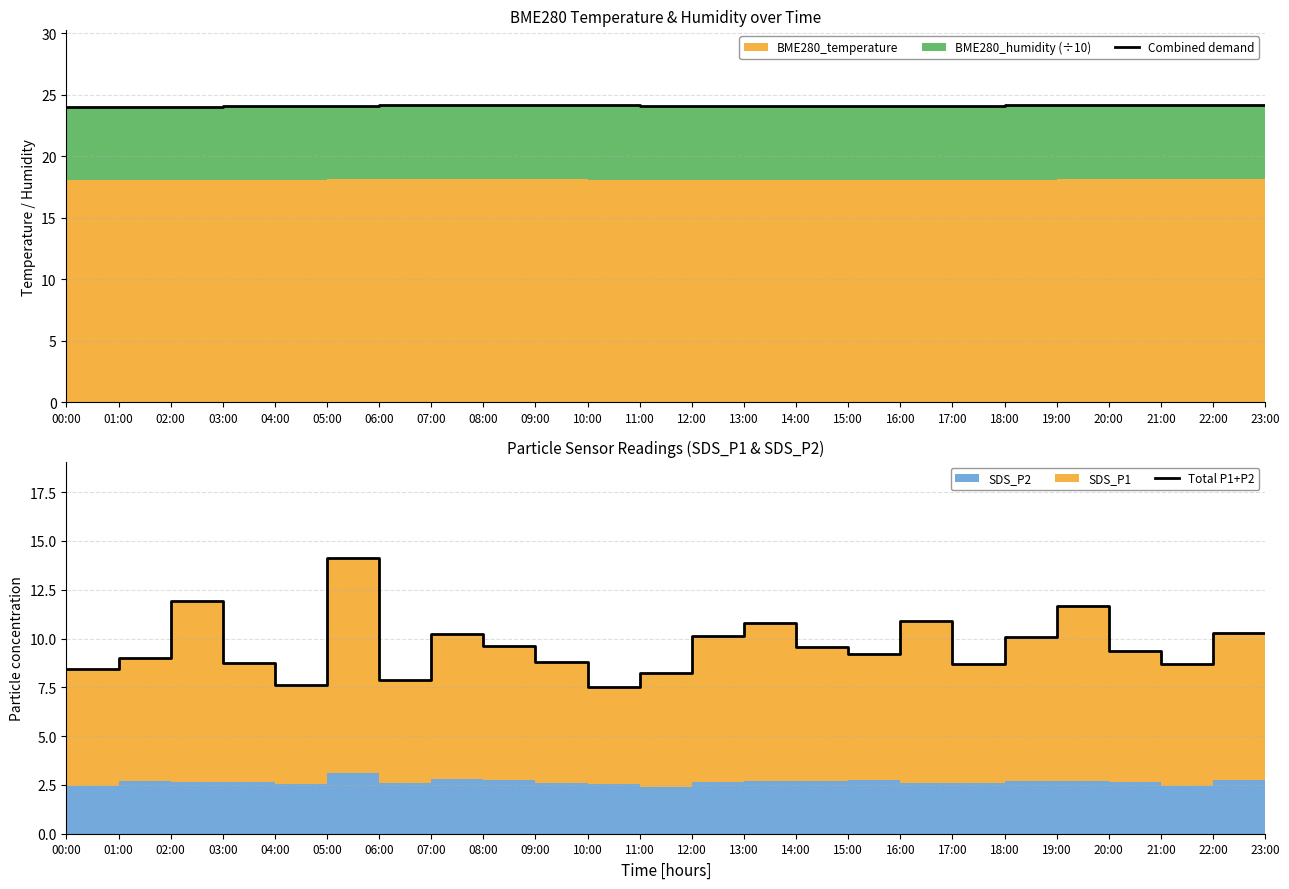

Reading left to right, transcribe all the data shown in this chart.

Combined demand: 00:00=24.0	01:00=24.0	02:00=24.1	03:00=24.1	04:00=24.1	05:00=24.1	06:00=24.2	07:00=24.2	08:00=24.2	09:00=24.2	10:00=24.1	11:00=24.1	12:00=24.1	13:00=24.1	14:00=24.1	15:00=24.1	16:00=24.1	17:00=24.1	18:00=24.2	19:00=24.2	20:00=24.2	21:00=24.2	22:00=24.2	23:00=24.2
Total P1+P2: 00:00=8.4	01:00=9.0	02:00=11.9	03:00=8.7	04:00=7.6	05:00=14.1	06:00=7.9	07:00=10.2	08:00=9.6	09:00=8.8	10:00=7.5	11:00=8.2	12:00=10.1	13:00=10.8	14:00=9.6	15:00=9.2	16:00=10.9	17:00=8.7	18:00=10.1	19:00=11.6	20:00=9.3	21:00=8.7	22:00=10.3	23:00=10.3